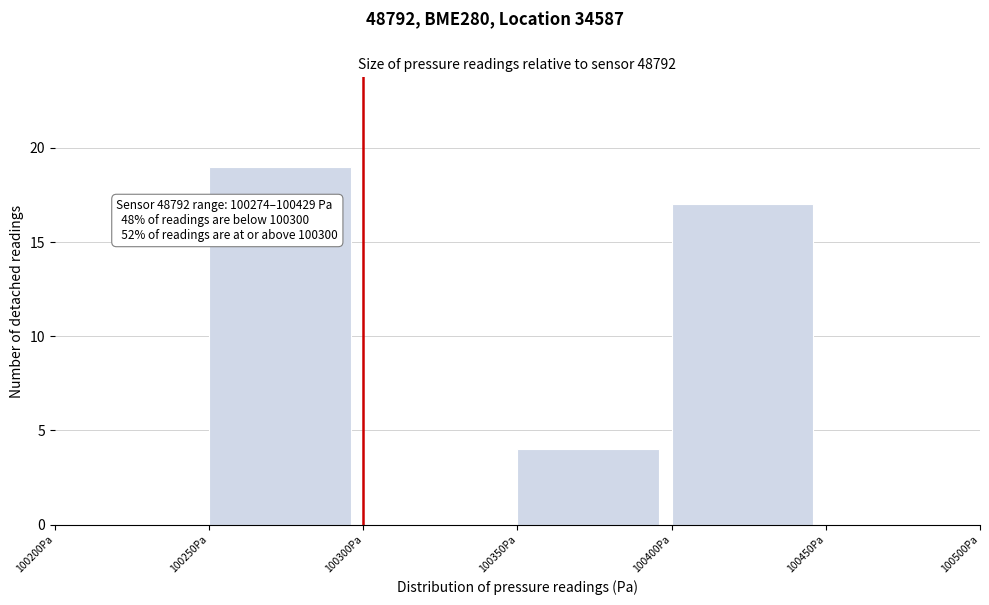

Which range on the x-axis has the tallest bar?

100250 to 100300